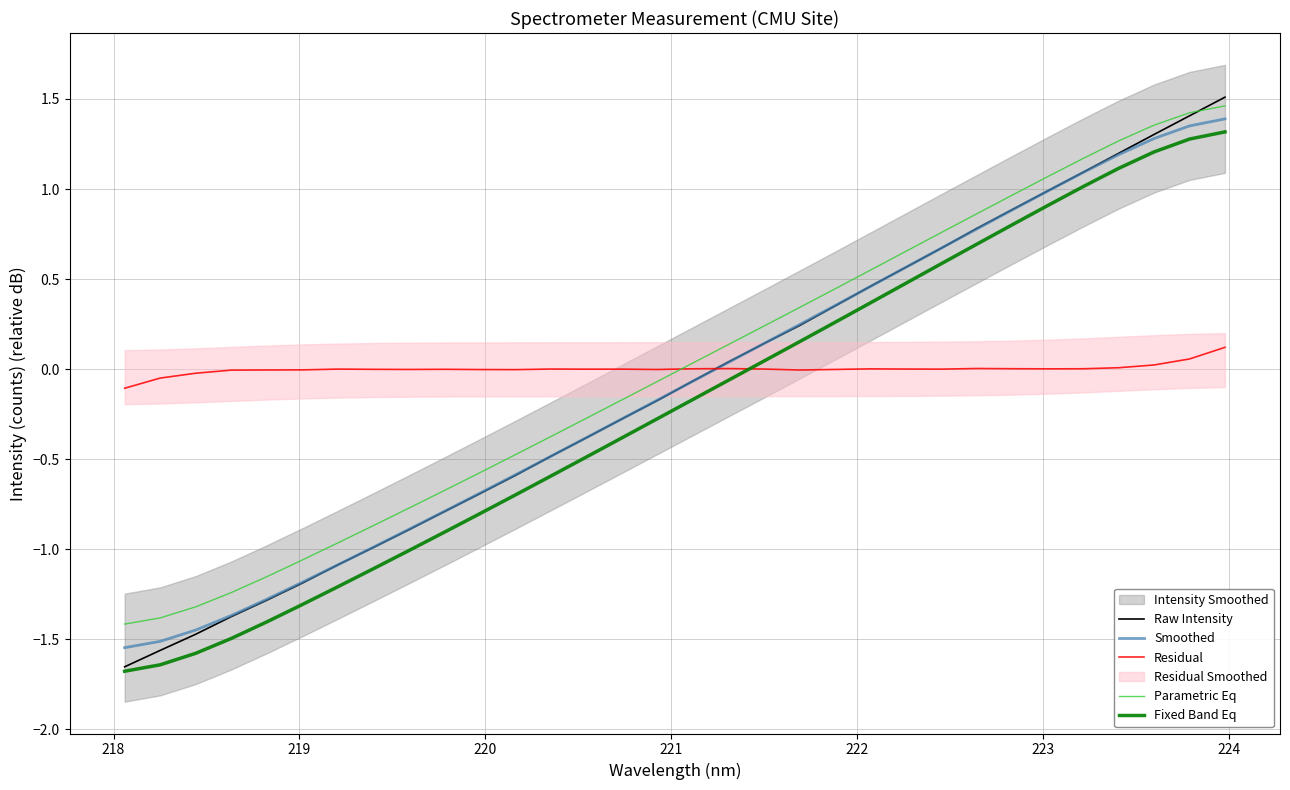

True or false: Residual and Fixed Band Eq intersect in this chart.

True